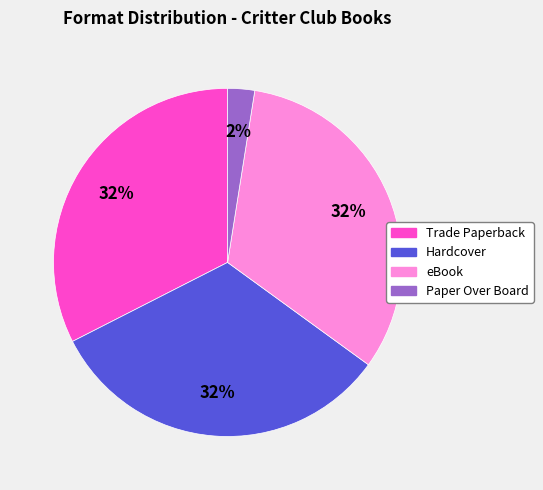

How many segments does this pie chart have?

4